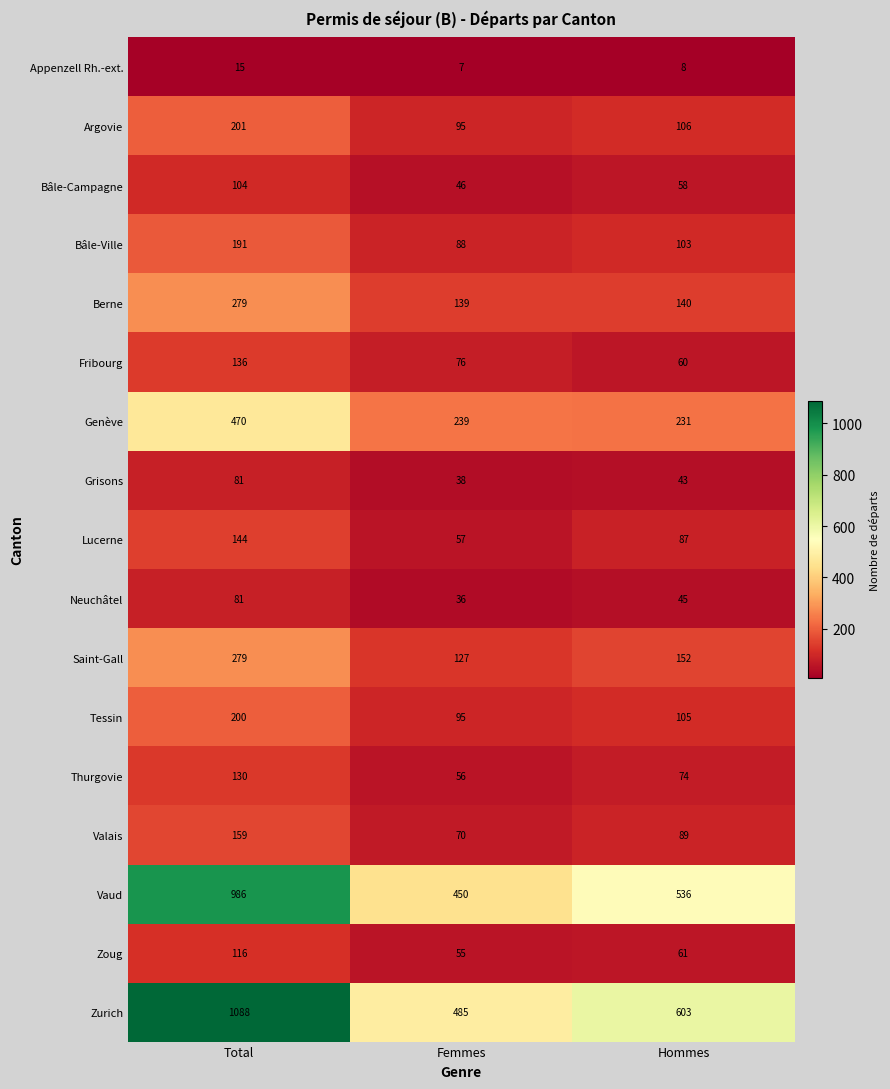

Rank the categories by Neuchâtel value from highest to lowest.

Total, Hommes, Femmes